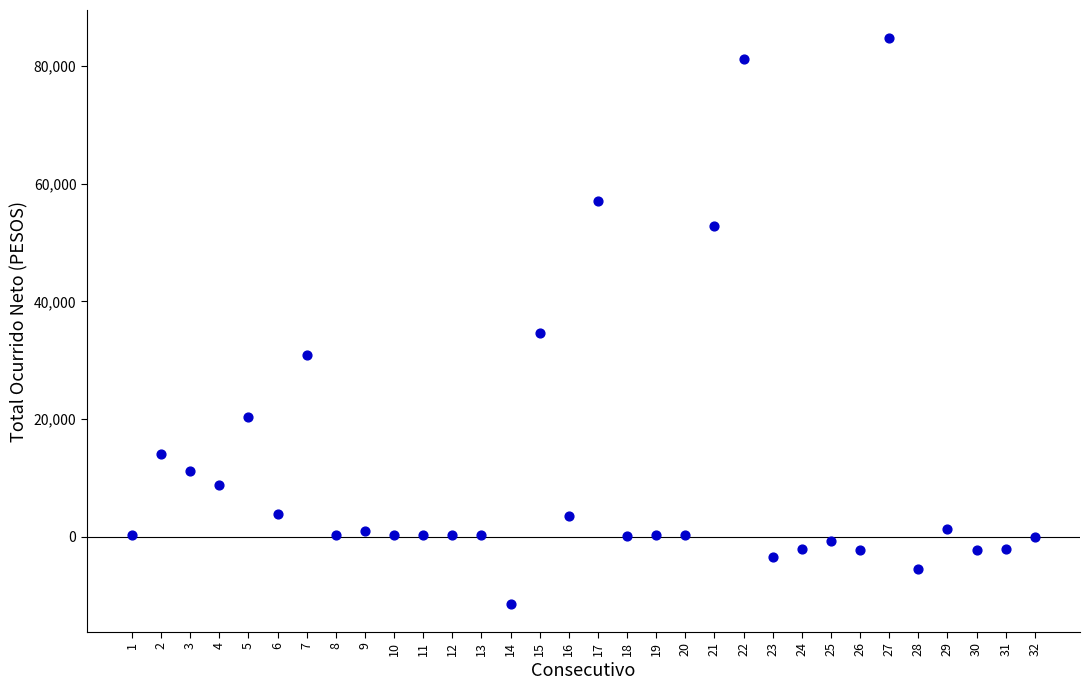

What is the range of X values (max minus min)?

31.0